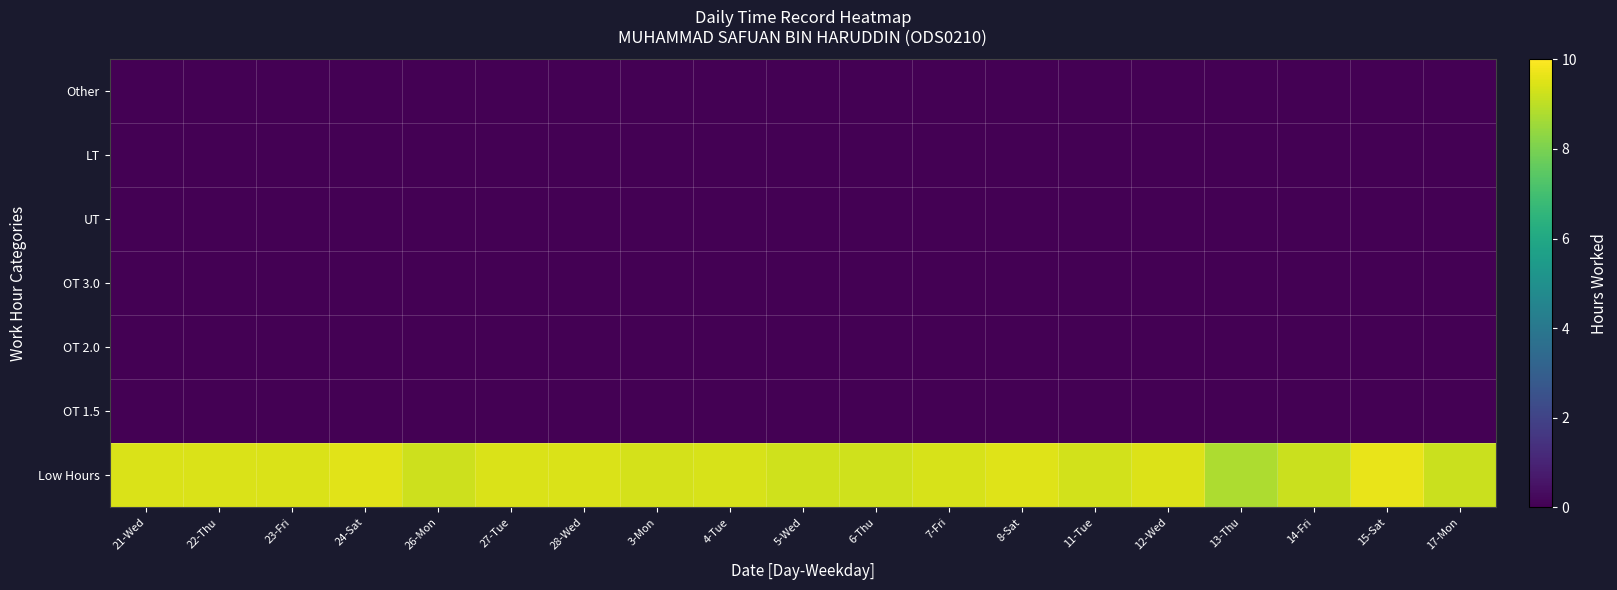

Which series has the largest total across all categories?

Low Hours